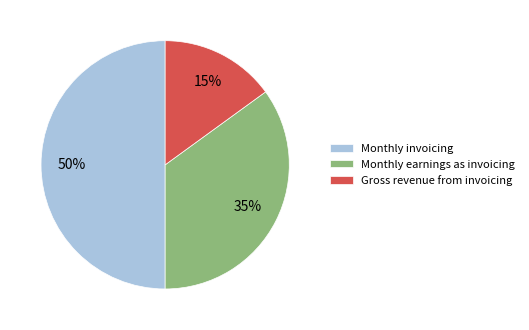

Which category has the smallest portion of the pie?

Gross revenue from invoicing